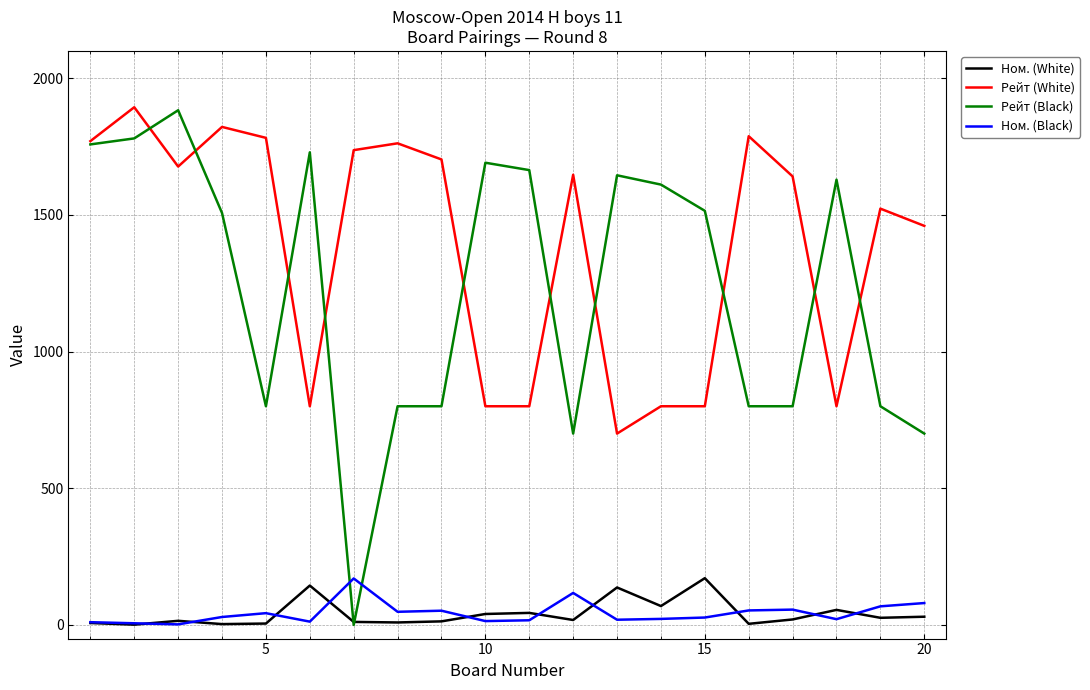

Which series has the widest spread of values?

Рейт (Black)